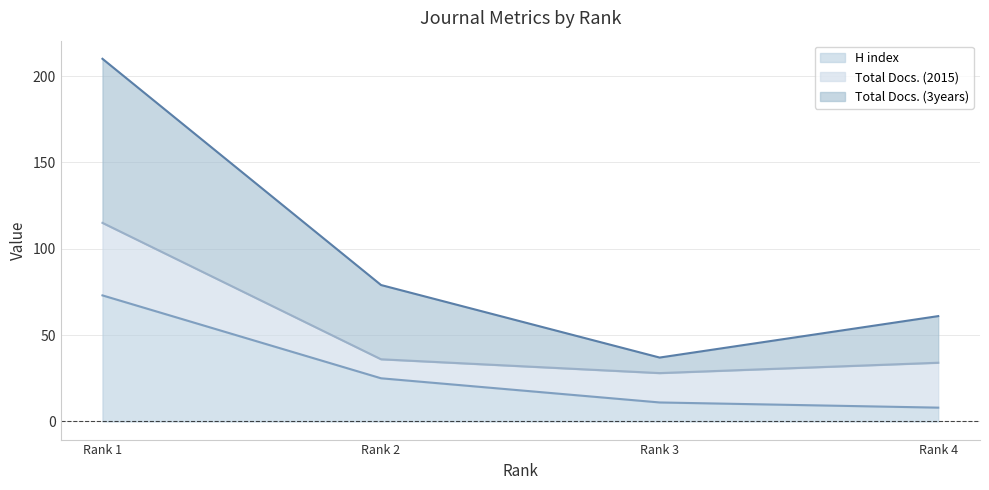

Count the Total Docs. (3years) (line) values in the range 61 to 210.

3